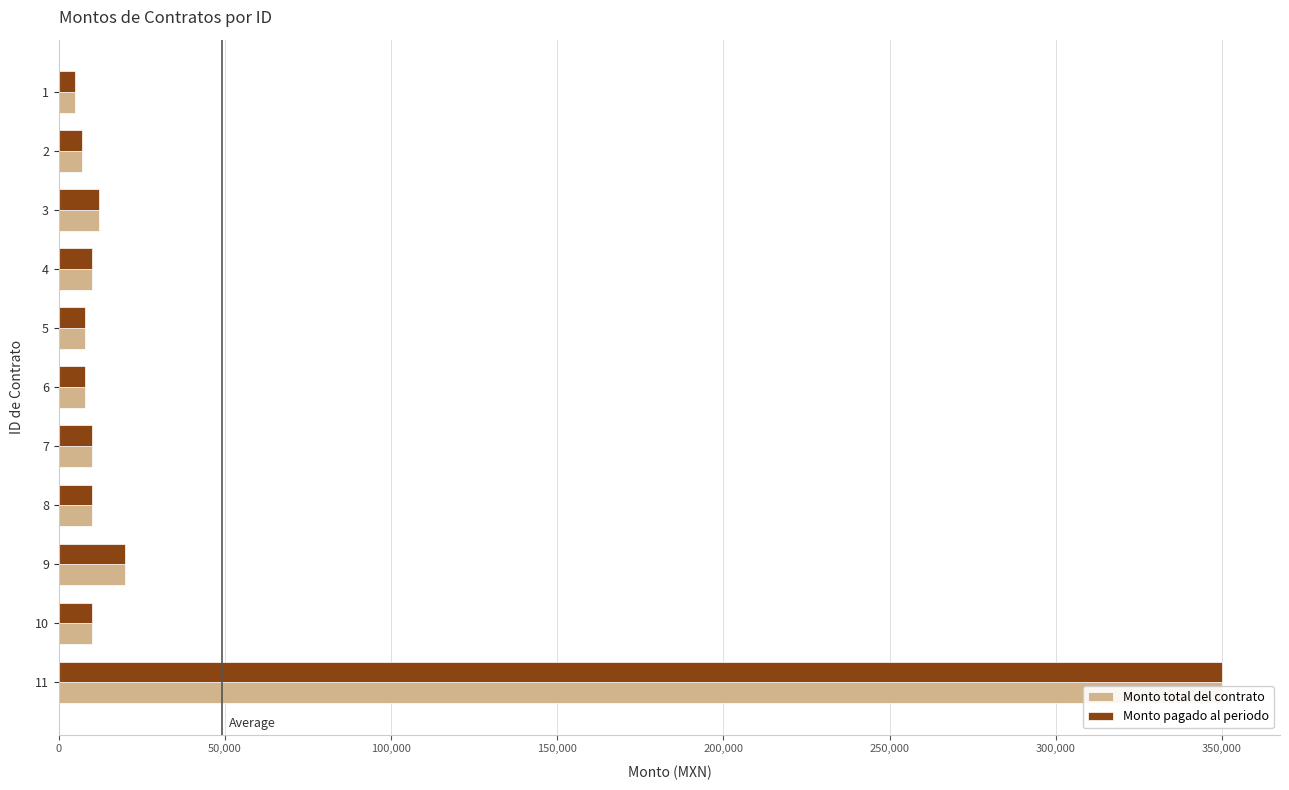

Reading right to left, transcribe all the data shown in this chart.

Monto total del contrato: 350000.0	10000.0	20000.0	10000.0	10000.0	8000.0	8000.0	10000.0	12000.0	7001.8	5000.0
Monto pagado al periodo: 350000.0	10000.0	20000.0	10000.0	10000.0	8000.0	8000.0	10000.0	12000.0	7001.8	5000.0